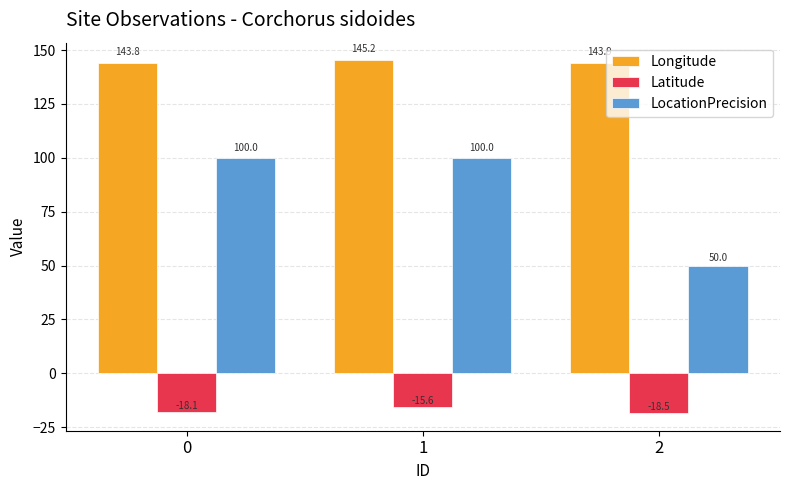

Which series has the widest spread of values?

LocationPrecision